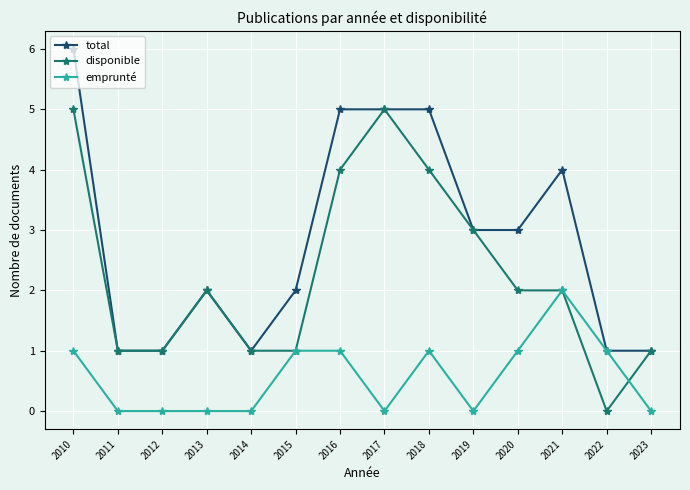

Which label corresponds to the largest value in the chart?

2010